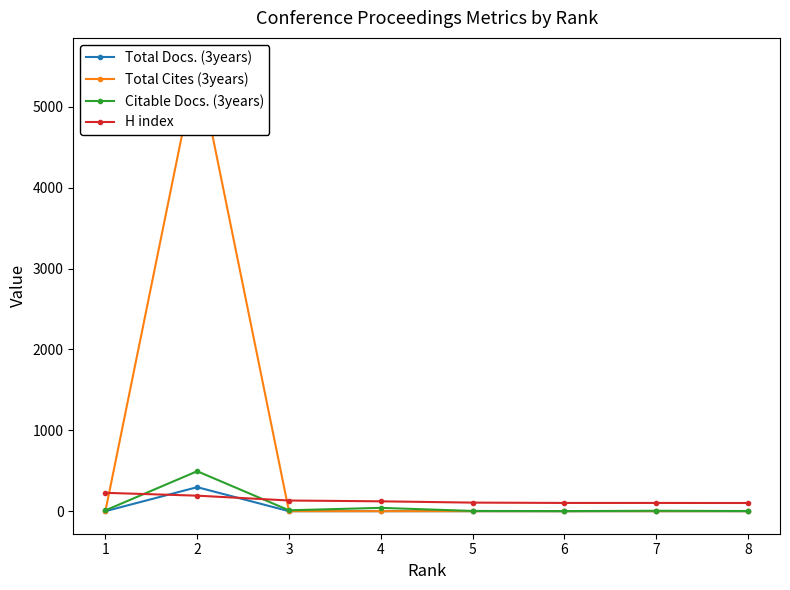

Is it true that Citable Docs. (3years) equals 3 at 5?

True